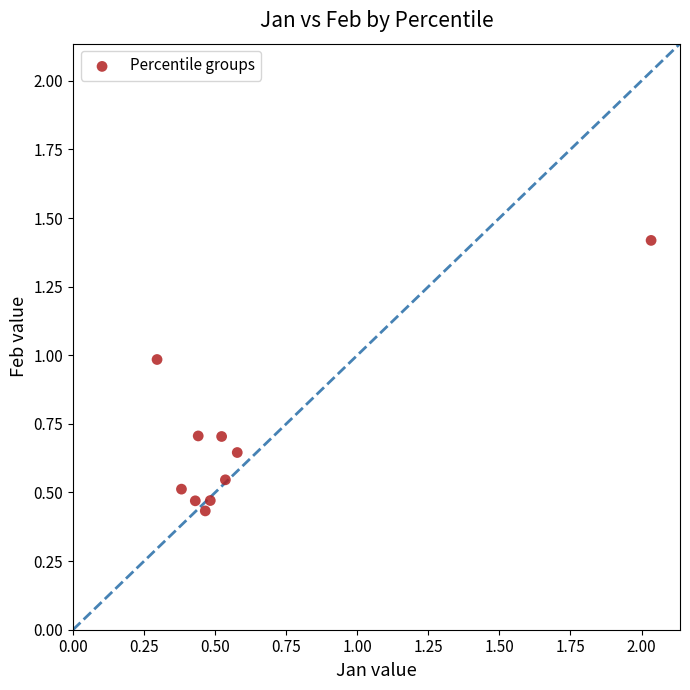

What is the range of Y values (max minus min)?

1.0